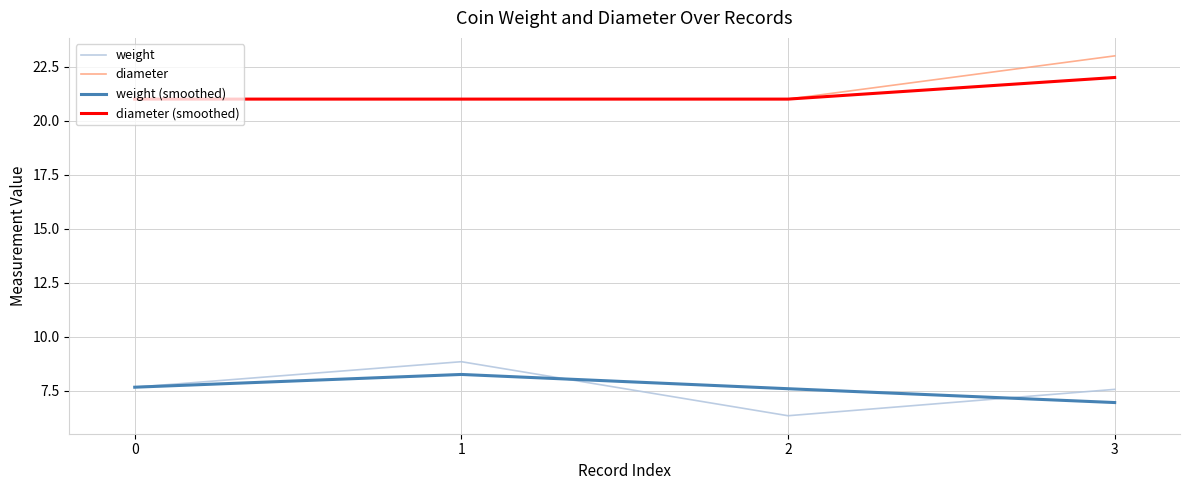

What is the greatest value displayed?

23.0